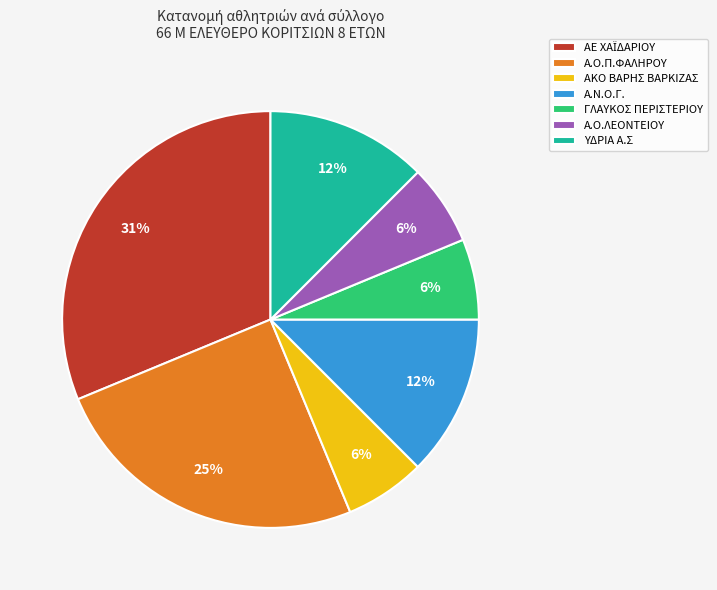

Is there any slice that represents more than half of the pie?

No